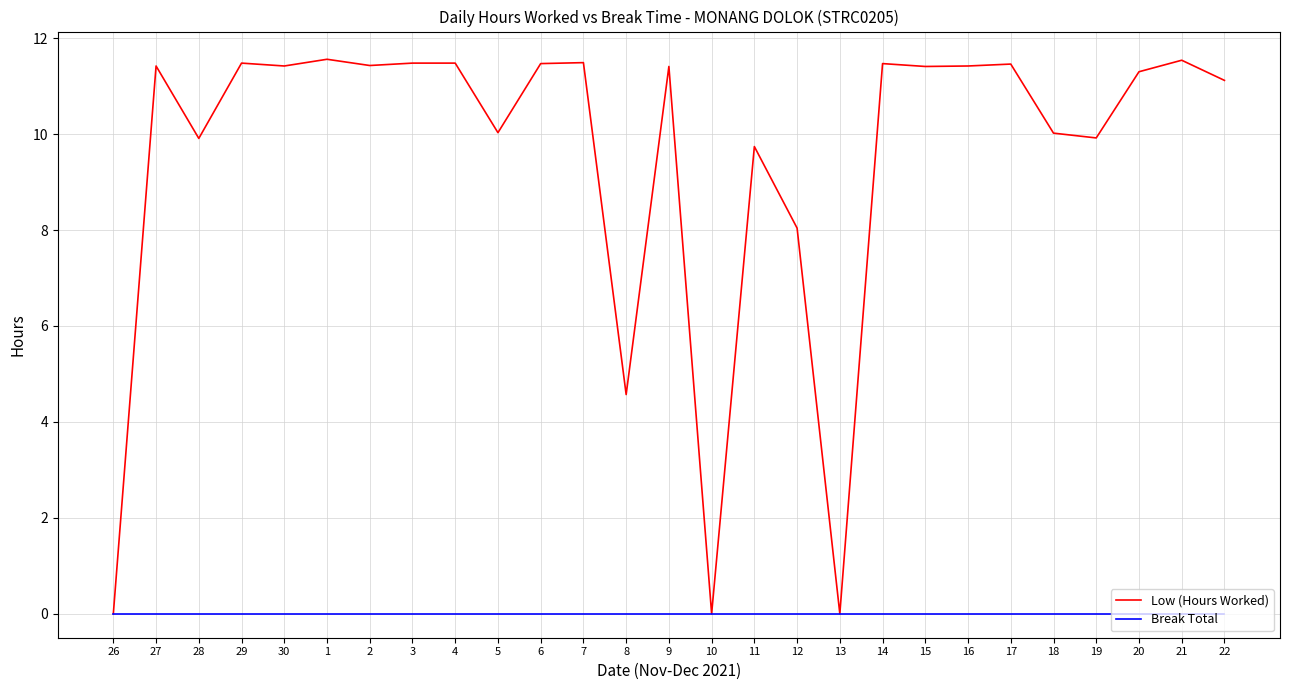

True or false: Low (Hours Worked) has a value of 5.1 at 5.

False